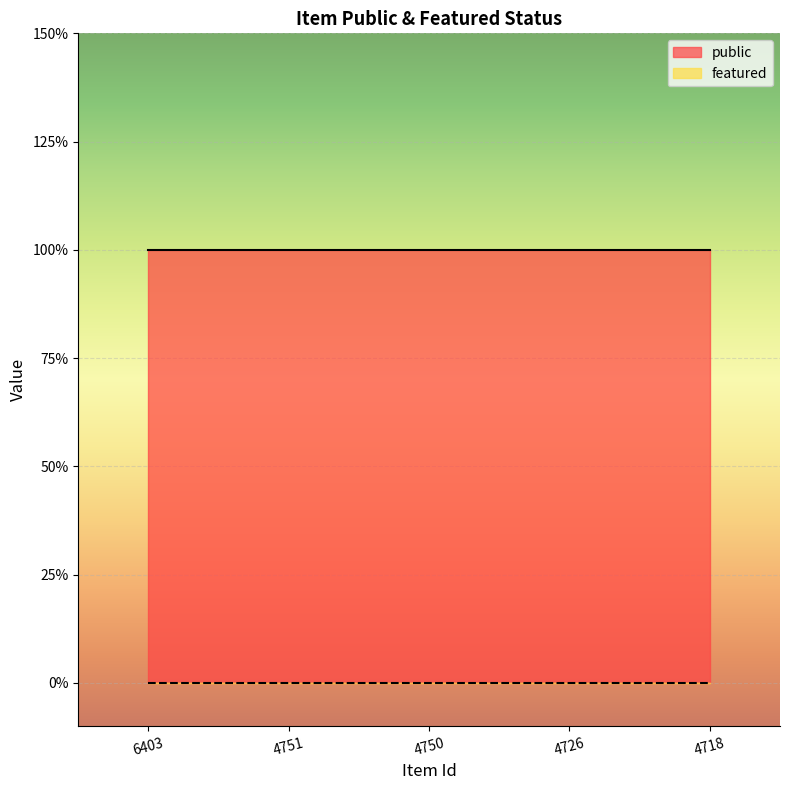

True or false: featured and public cross at least once.

False